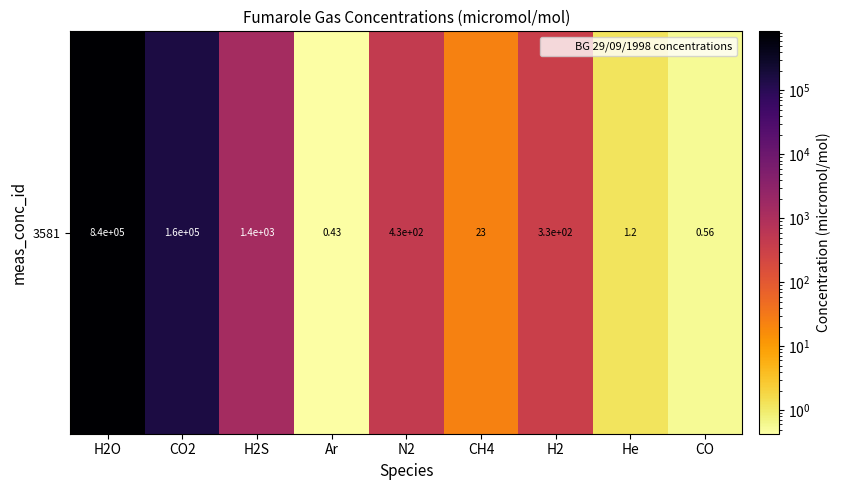

What is the sum of all values?

999744.2